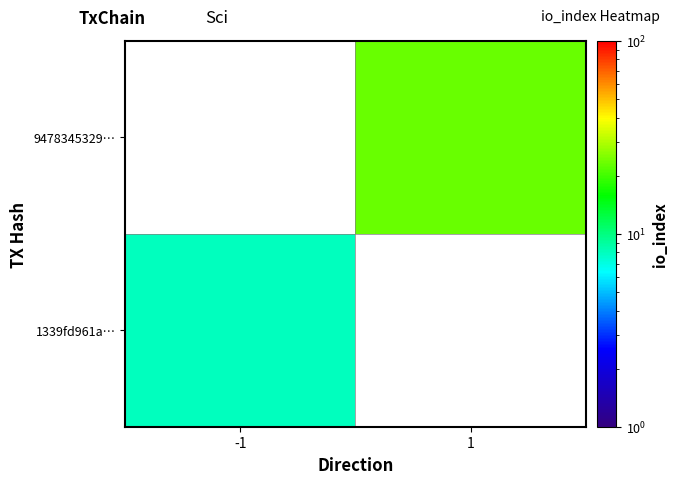

Is it true that 9478345329… equals 13.1 at 1?

False